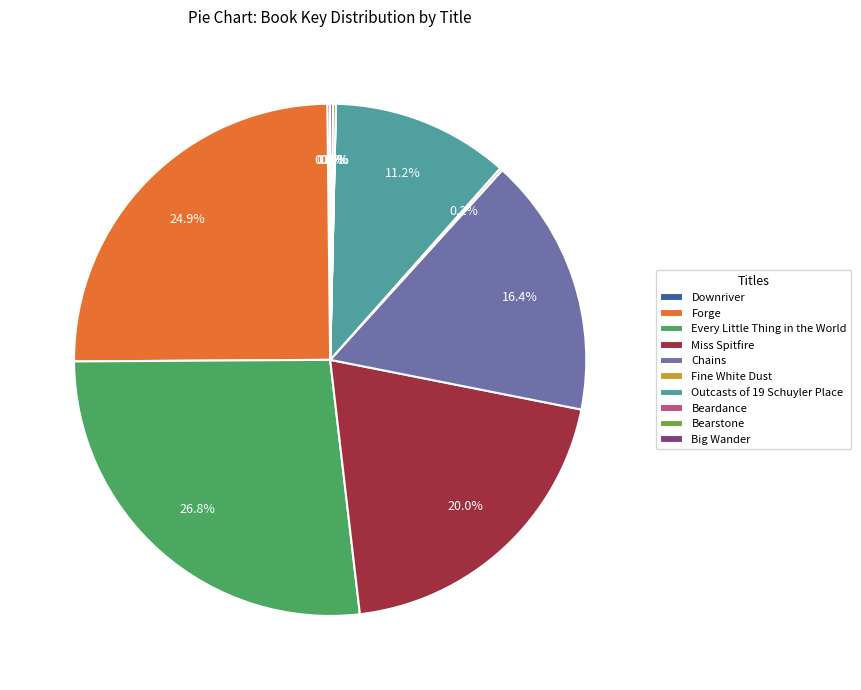

Which slice is the largest?

Every Little Thing in the World